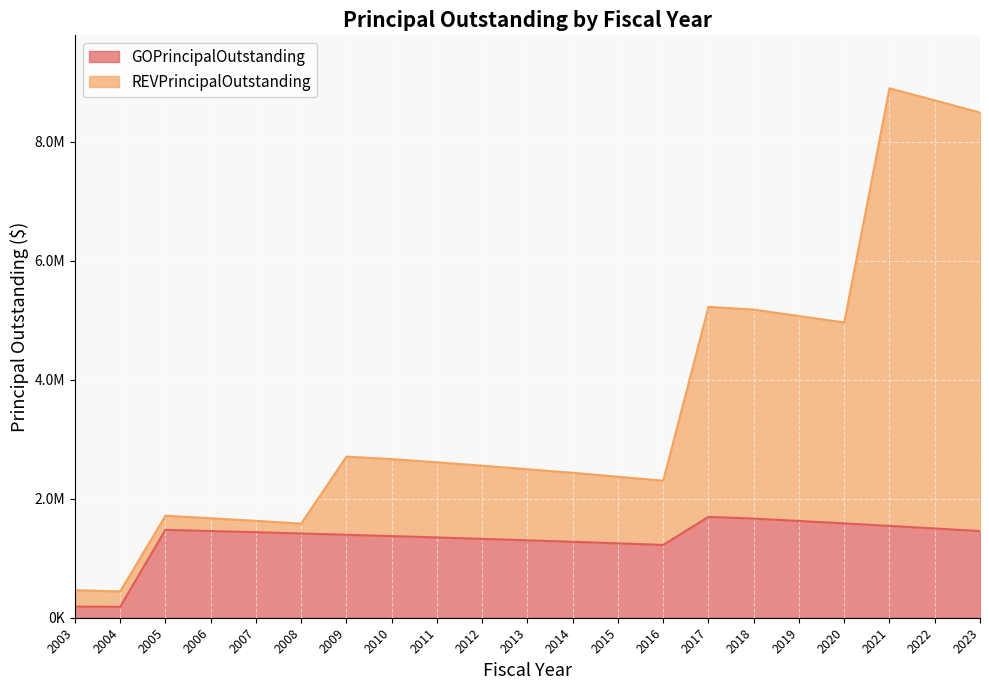

Reading left to right, what are all the values shown in this chart?

GOPrincipalOutstanding: 186000	184000	1477000	1457000	1437000	1416000	1394000	1372000	1349000	1325000	1301000	1276000	1250000	1223000	1695000	1666000	1626000	1585000	1543000	1500000	1456000
REVPrincipalOutstanding: 463000	442000	1714000	1672000	1628000	1582000	2707000	2666000	2612000	2555000	2496000	2435000	2370000	2303000	5224000	5178000	5070000	4962000	8897000	8694000	8489000